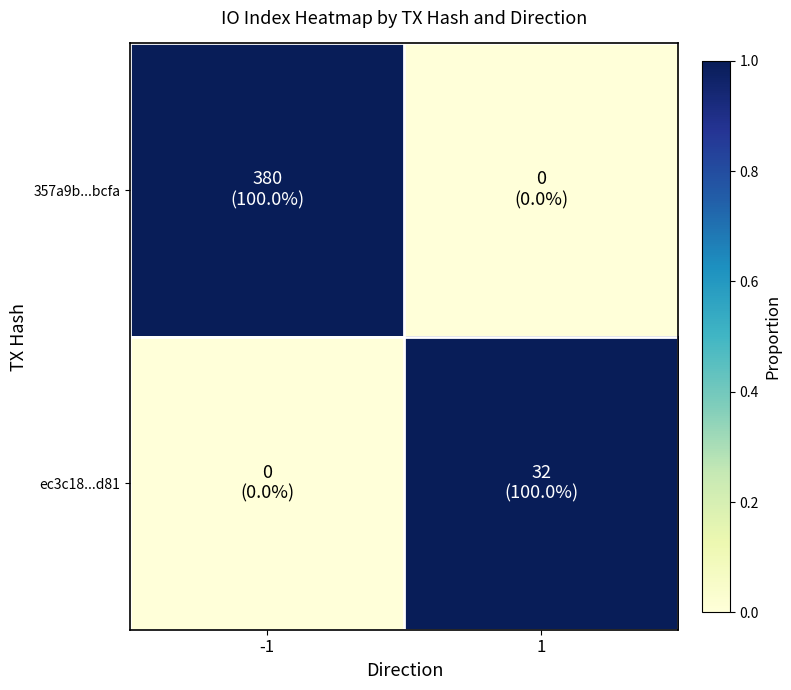

At which category is the sum across all series the highest?

-1